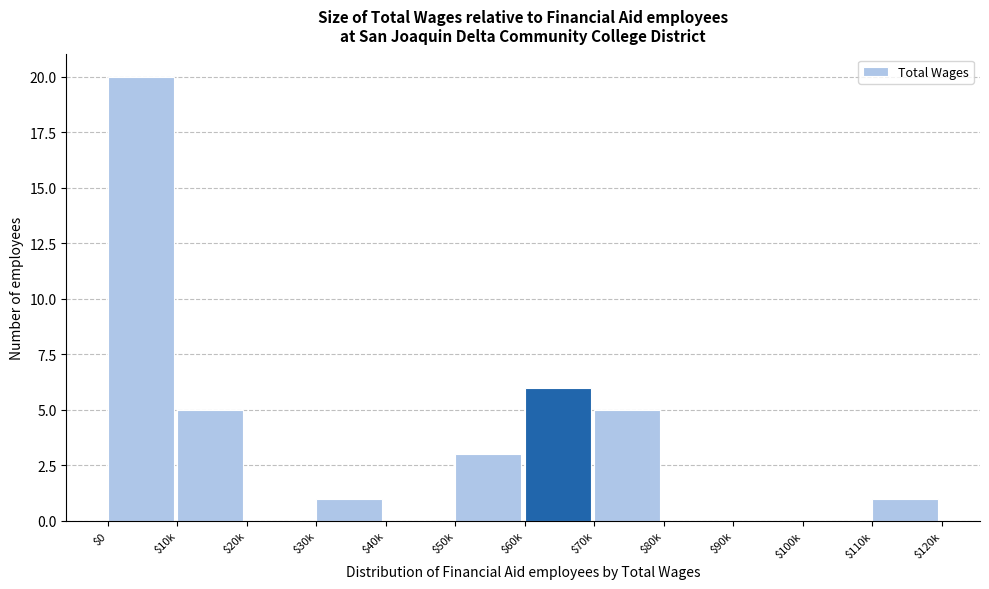

Is it true that the value at $80k is 12?

False